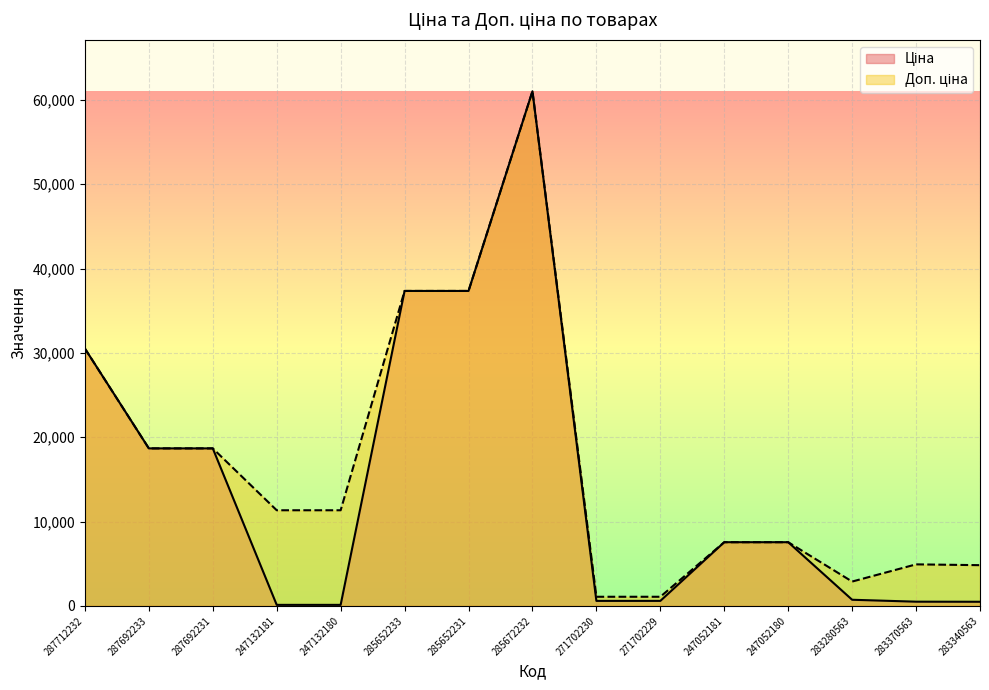

What is the minimum value for Ціна?

113.3